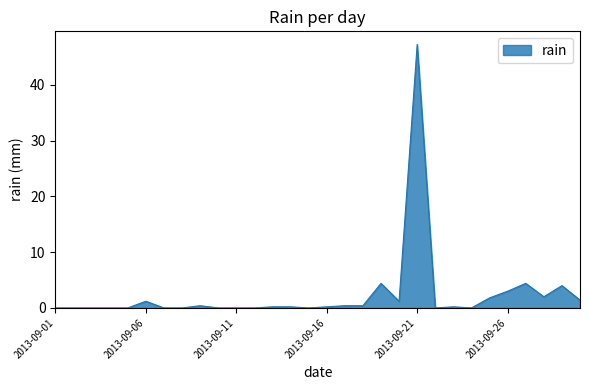

What is the difference between the maximum and minimum values?

47.2